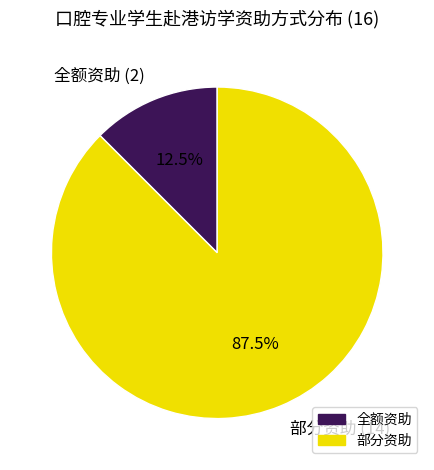

Which category accounts for the majority?

部分资助